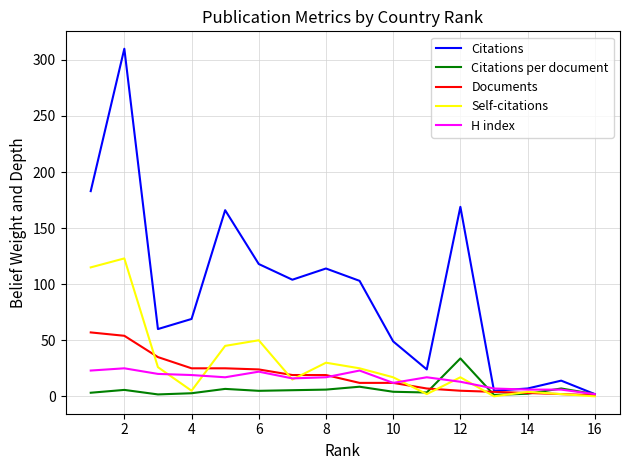

What is the maximum value shown in the chart?

310.0